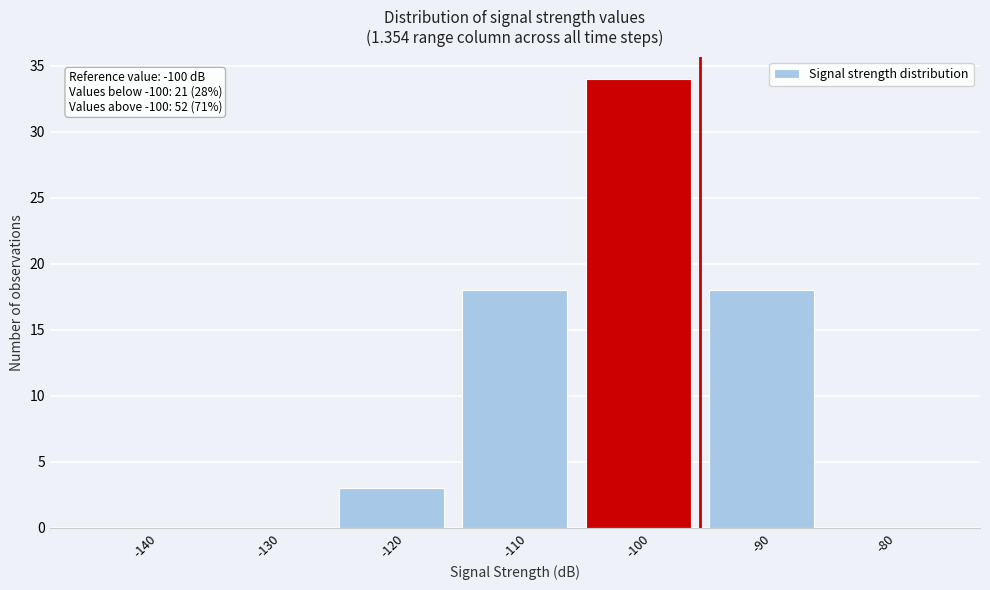

Reading left to right, transcribe all the data shown in this chart.

-140=0	-130=0	-120=3	-110=18	-100=34	-90=18	-80=0